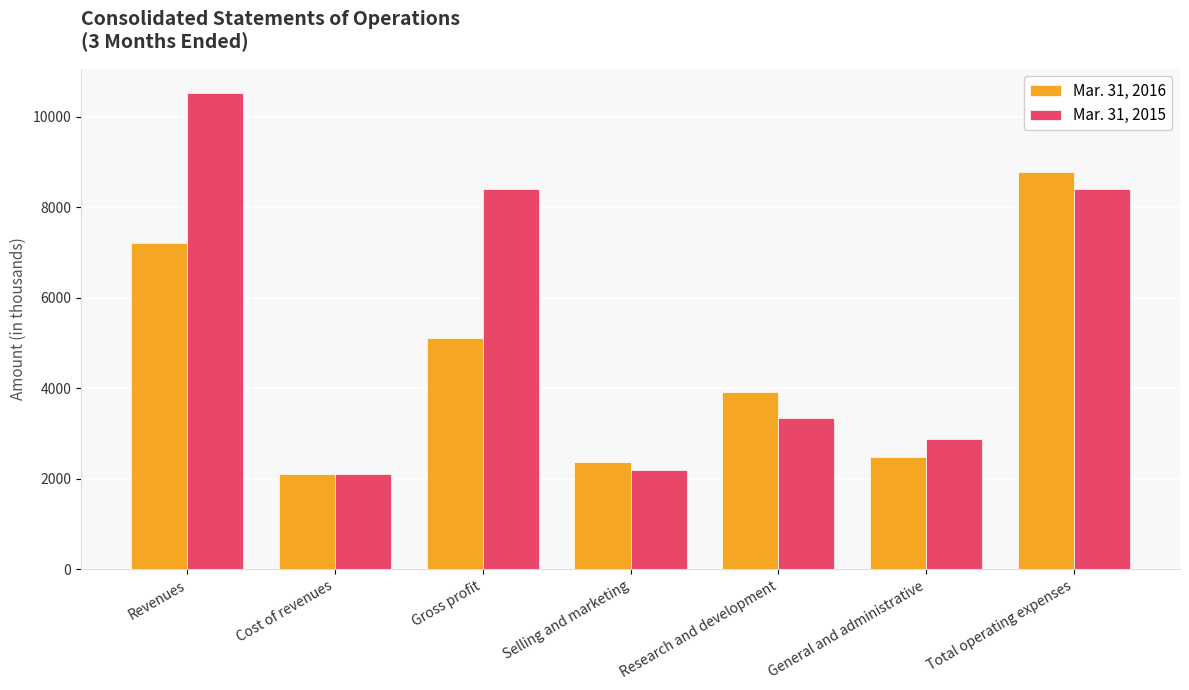

Does the chart contain any negative values?

No